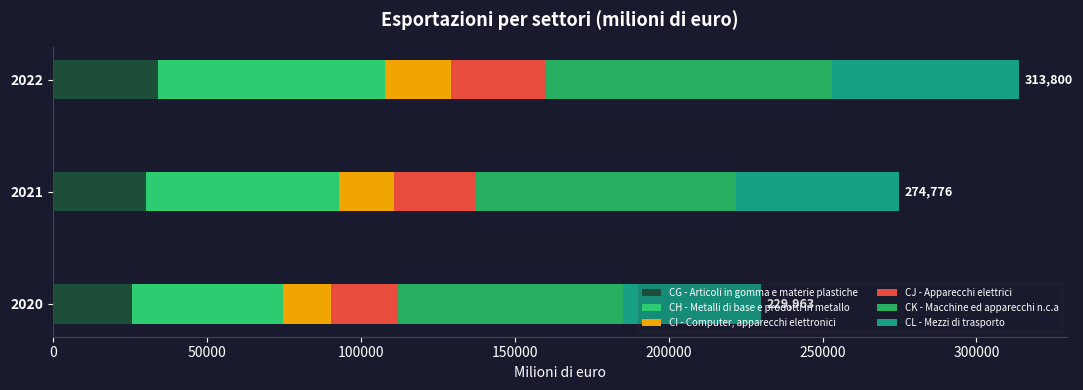

How many categories are shown in the chart?

3